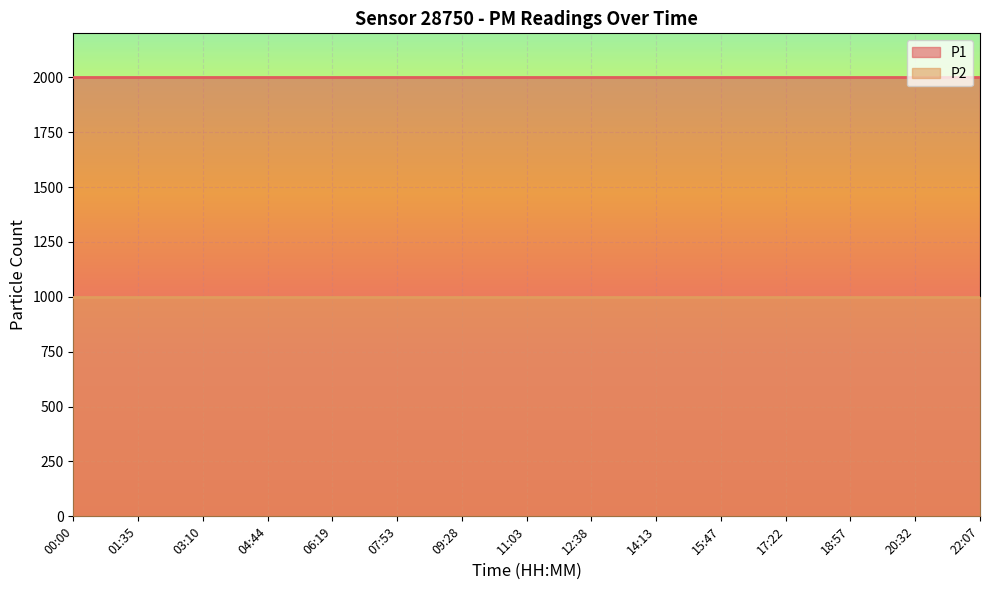

True or false: P1 and P2 cross at least once.

False